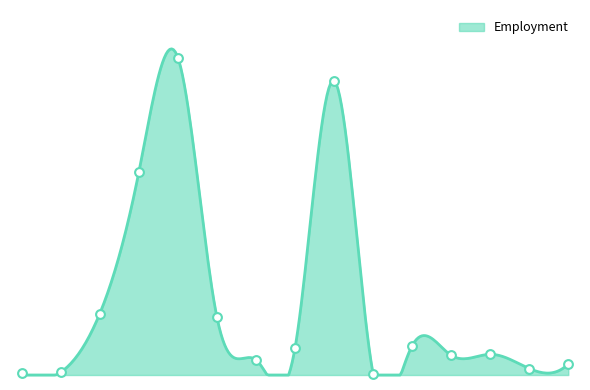

Approximately how many times larger is the value at Manufacturing compared to Agriculture?

158.8